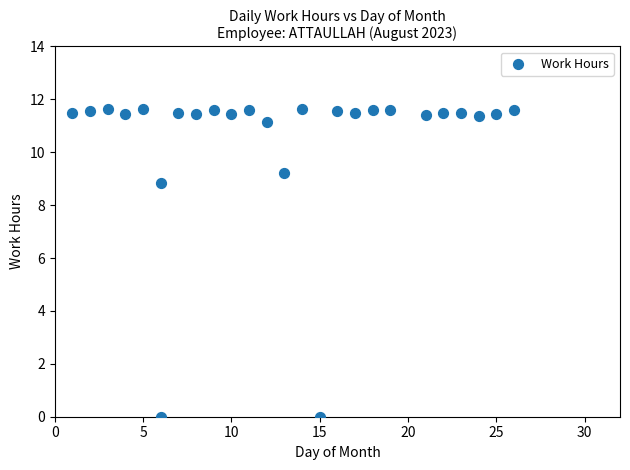

What is the range of X values (max minus min)?

25.0